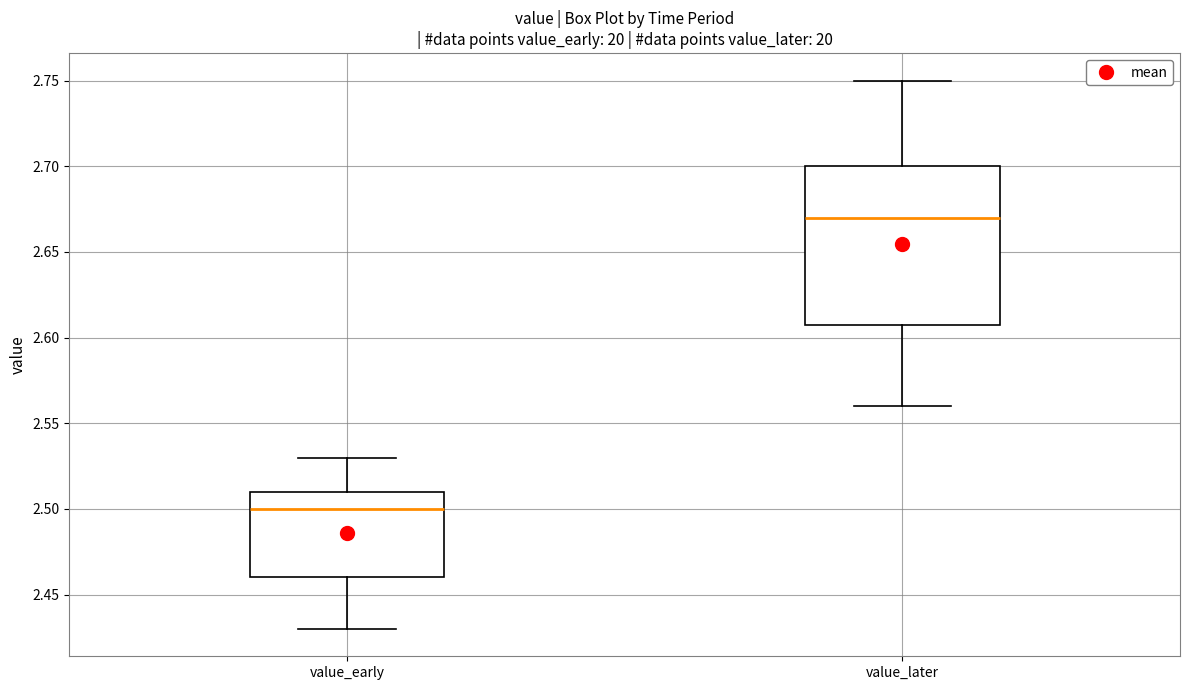

Reading left to right, read every box against the y-axis: the position of its median line, the range the box covers, and the ends of its whiskers. The values are not printed on the chart, so give them approximately, as read against the axis.

value_early: median 2.50, box 2.46 to 2.51, whiskers 2.43 to 2.53
value_later: median 2.67, box 2.61 to 2.70, whiskers 2.56 to 2.75